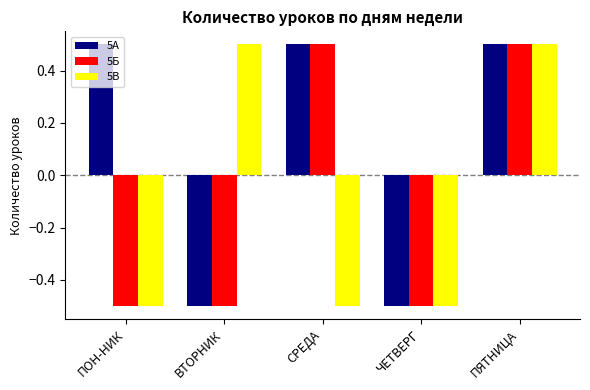

What is the difference between the second highest and minimum values in the 5В series?

1.0